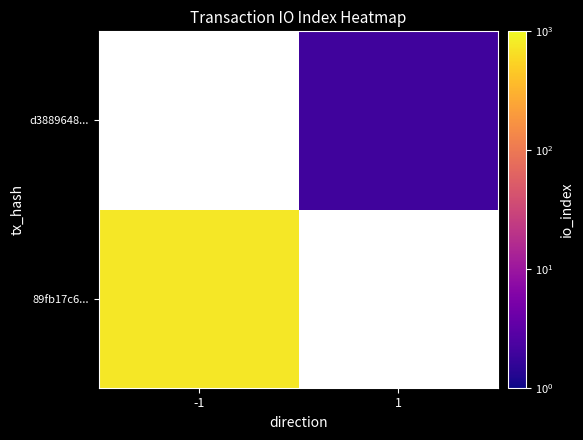

List the labels in order of 89fb17c6... value, largest first.

-1, 1